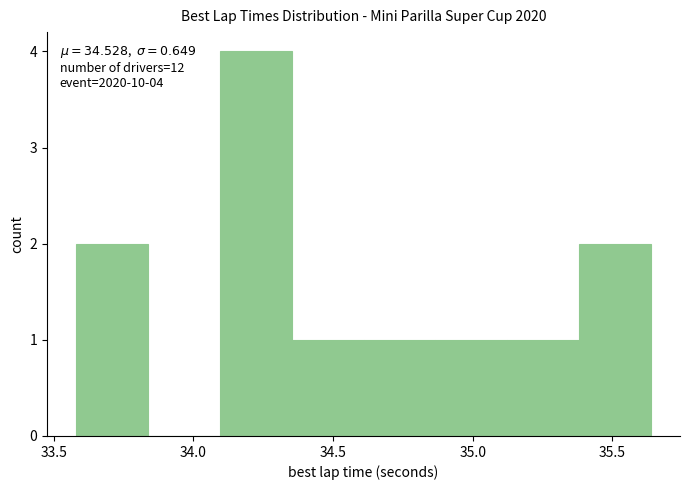

Which range on the x-axis has the tallest bar?

34.10 to 34.35